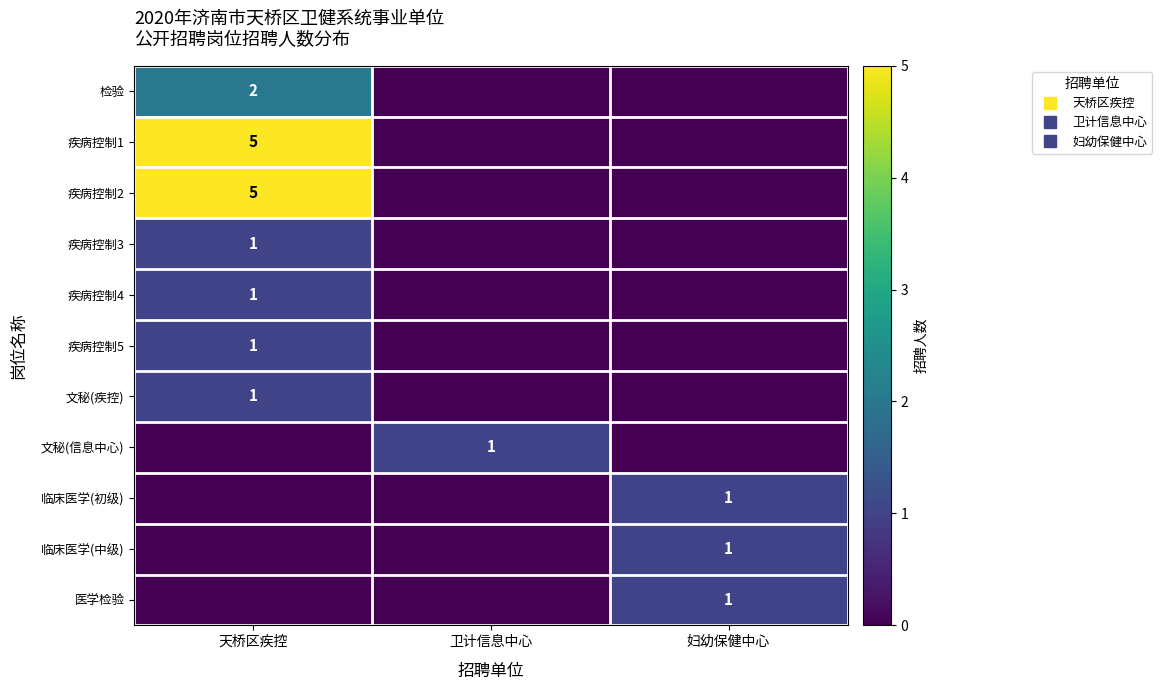

Is it true that 文秘(疾控) equals 0 at 妇幼保健中心?

True